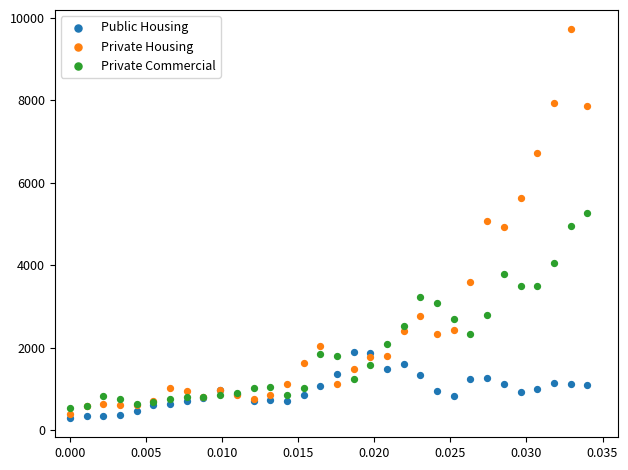

What are all the series names shown in the legend?

Public Housing, Private Housing, Private Commercial